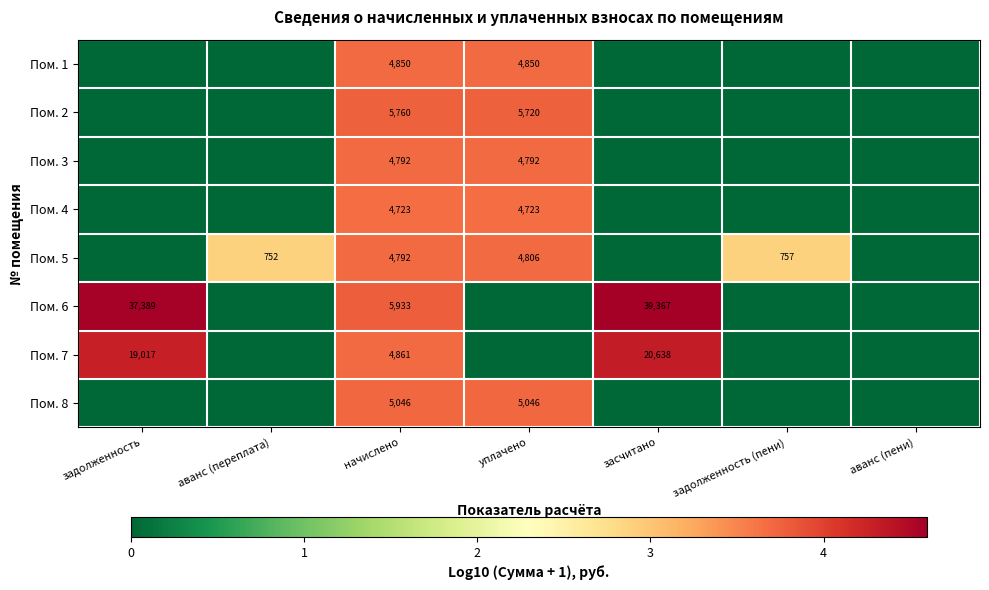

Is it true that Пом. 8 equals 5046 at уплачено?

True